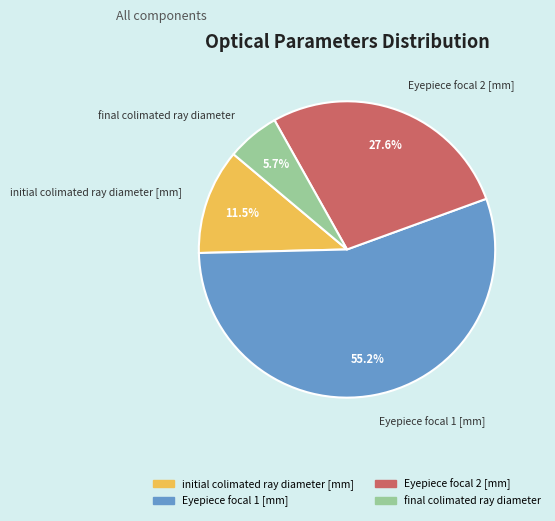

What percentage is NOT represented by initial colimated ray diameter [mm]?

88.5%